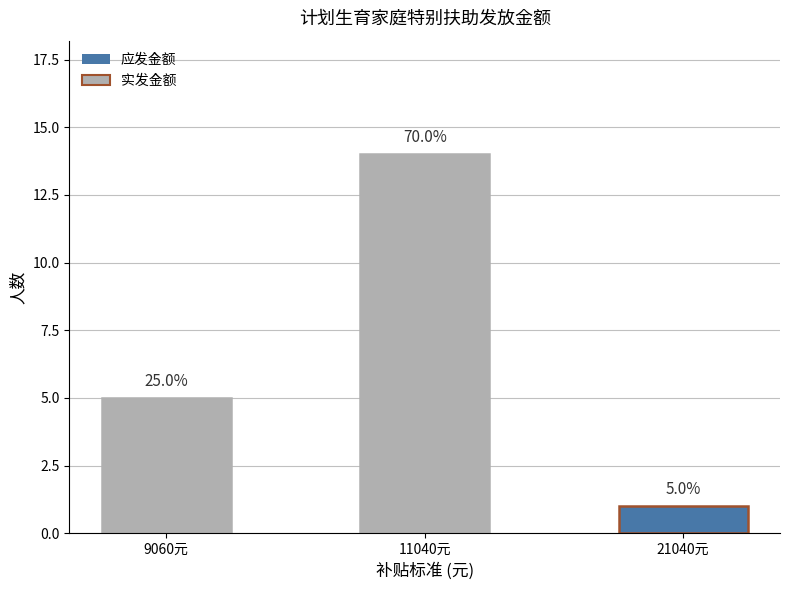

At which category does the chart reach its minimum across all series?

21040元